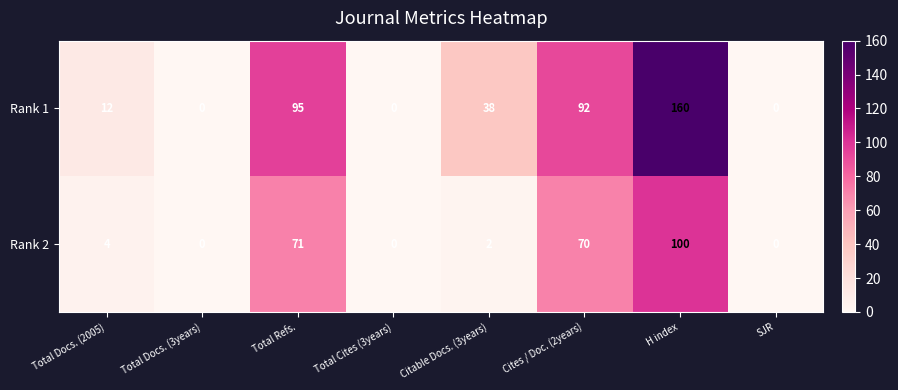

Rank the series by their average value, from highest to lowest.

Rank 1, Rank 2